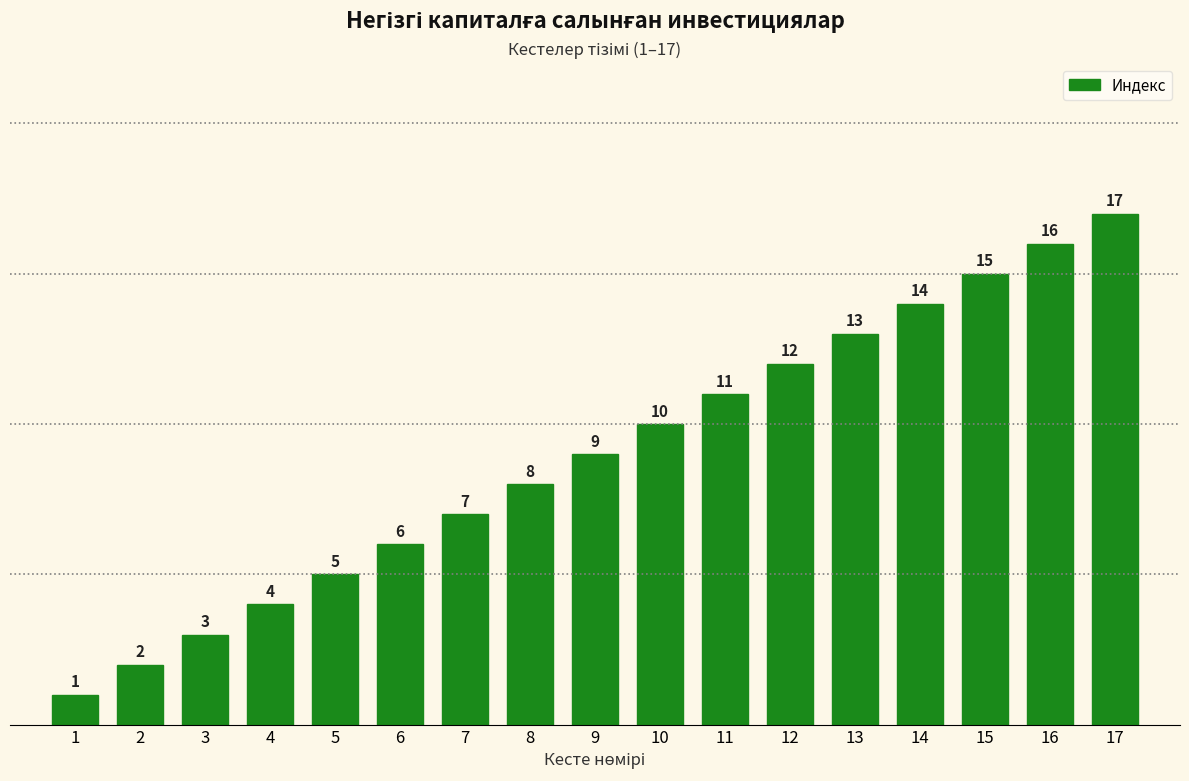

What is the value of the 12th bar from the left?

12